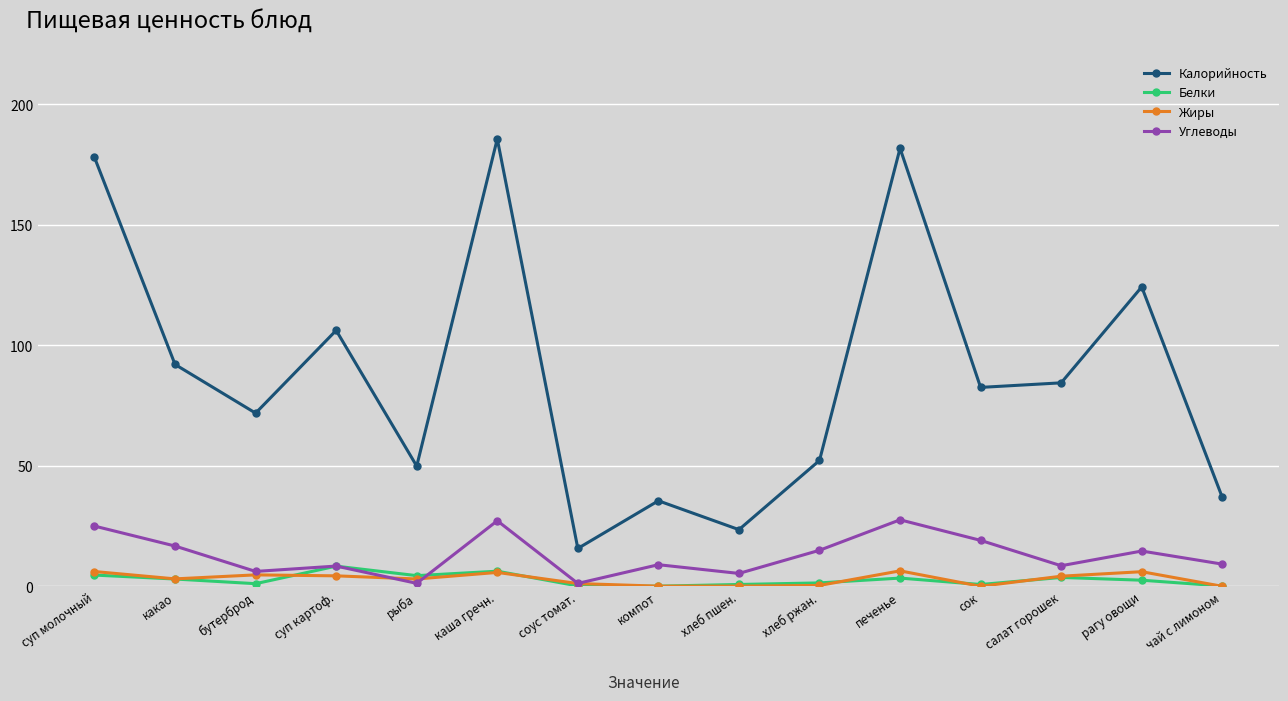

True or false: Белки and Углеводы intersect in this chart.

True